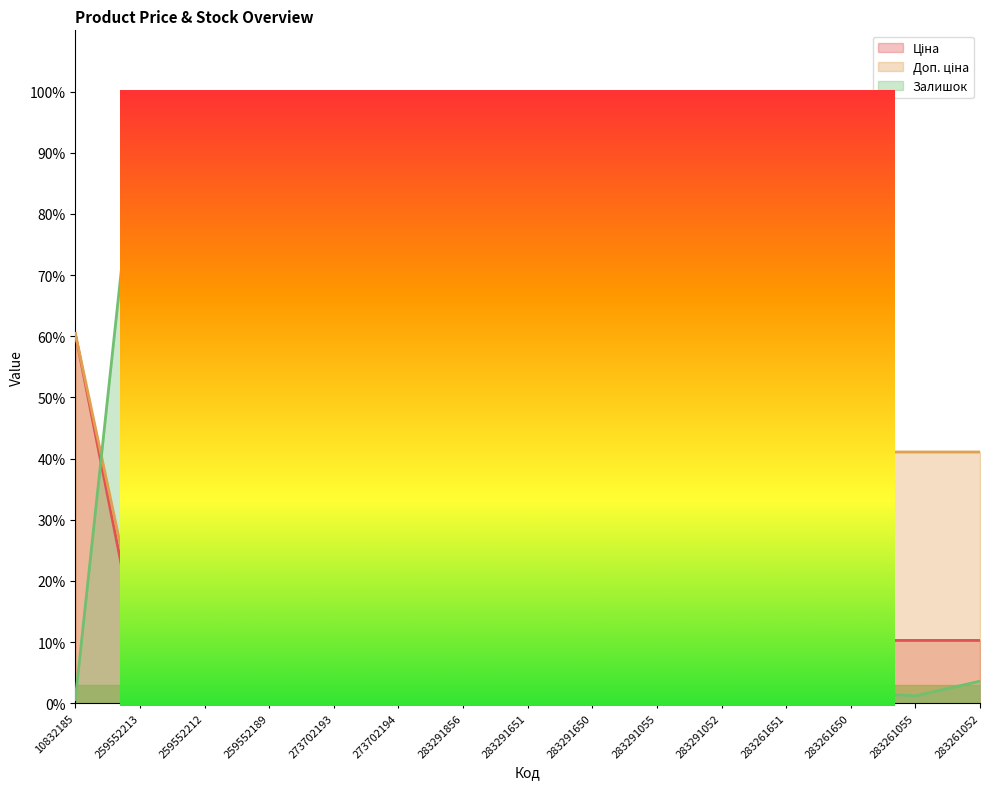

Is it true that Залишок equals 48.5 at 259552189?

False